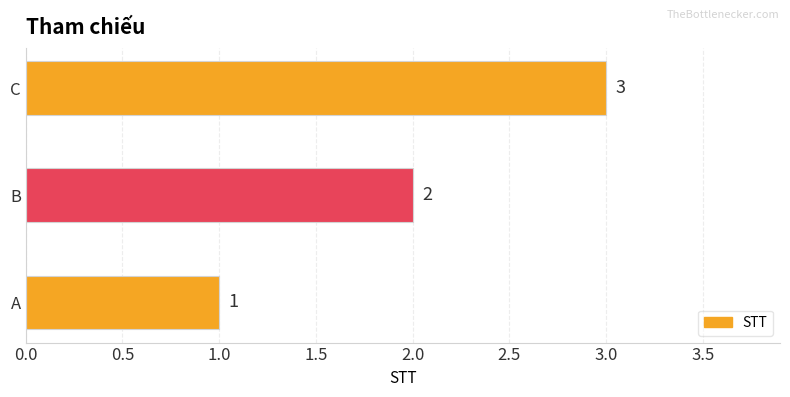

Which has a higher value, C or A?

C